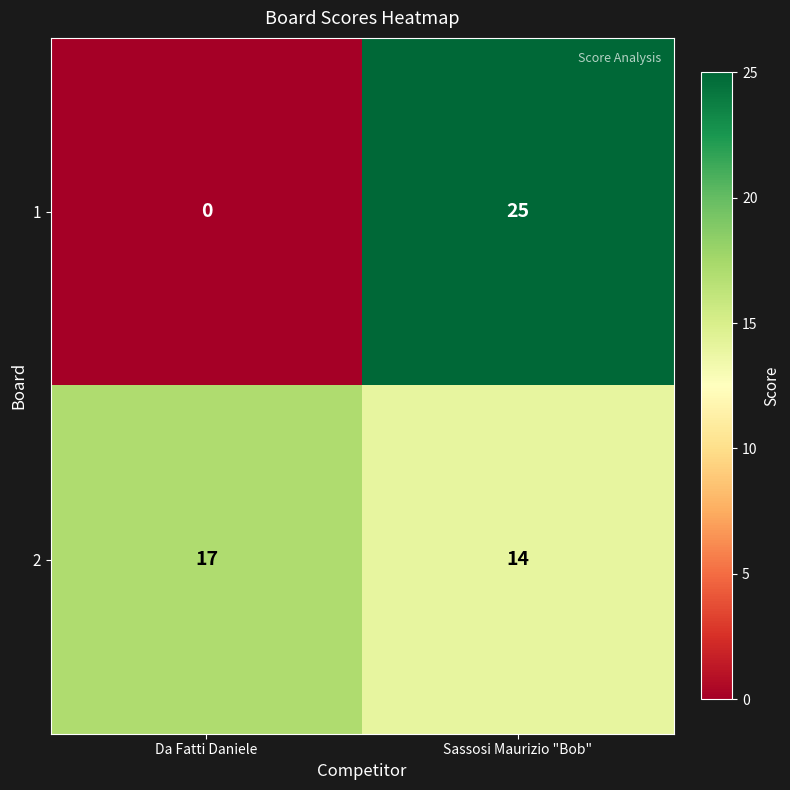

At which category is the sum across all series the highest?

Sassosi Maurizio "Bob"